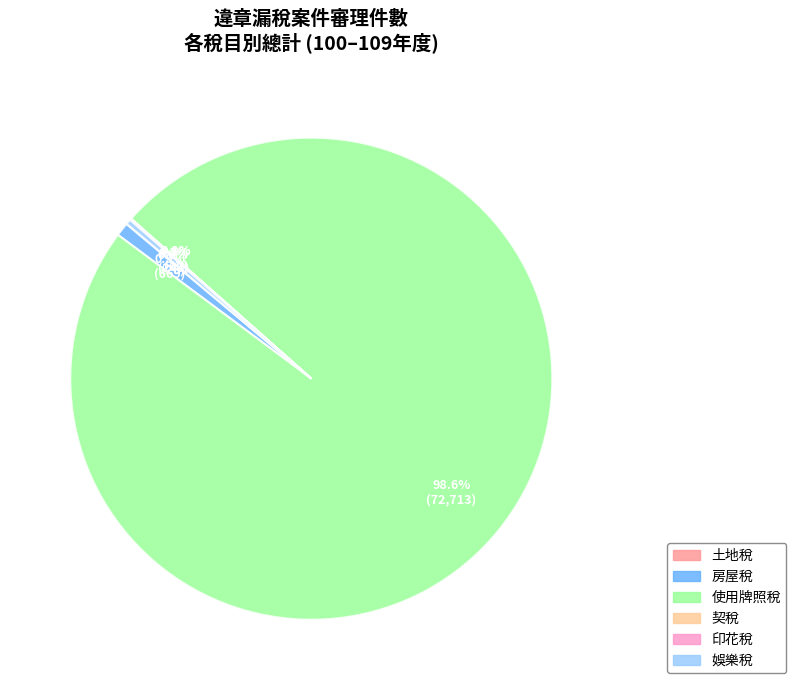

What percentage is NOT represented by 房屋稅?

99.1%